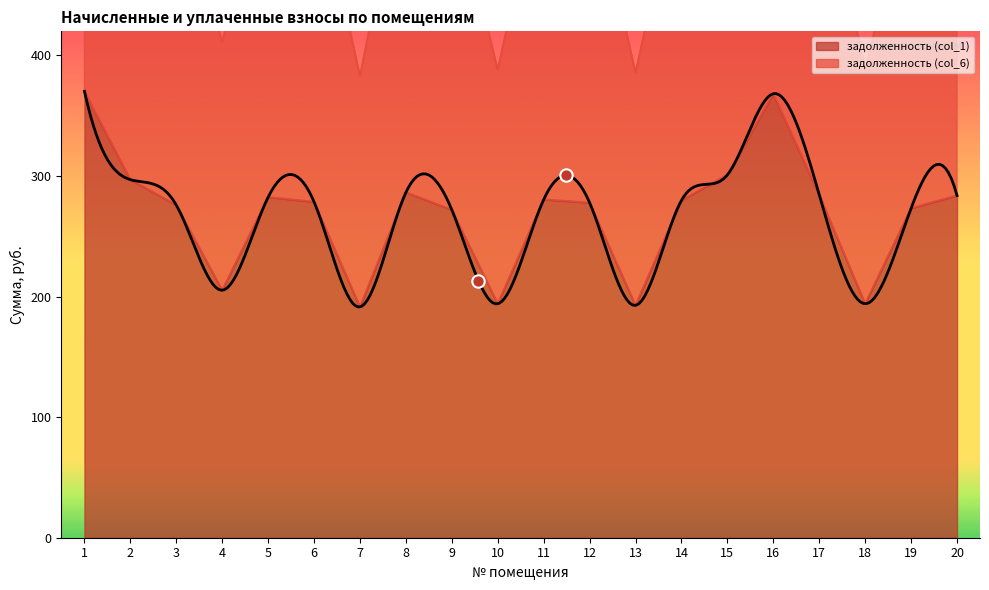

True or false: задолженность (col_1) has a value of 487.2 at 17.

False